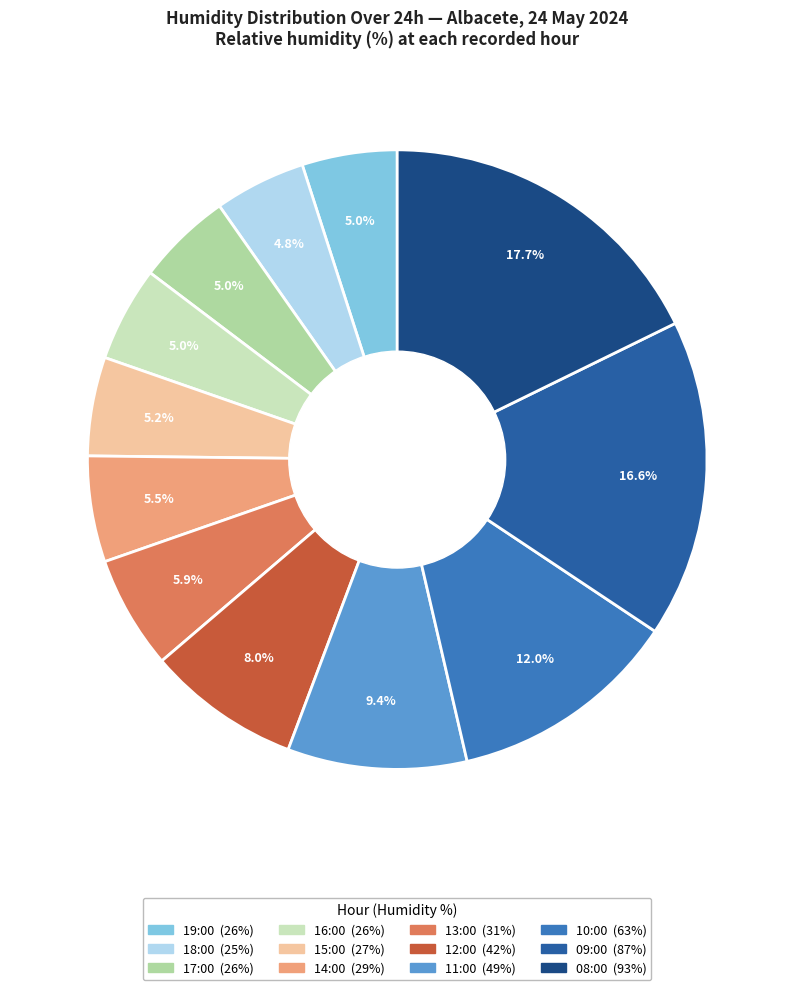

Is 16:00 the majority of the pie?

No